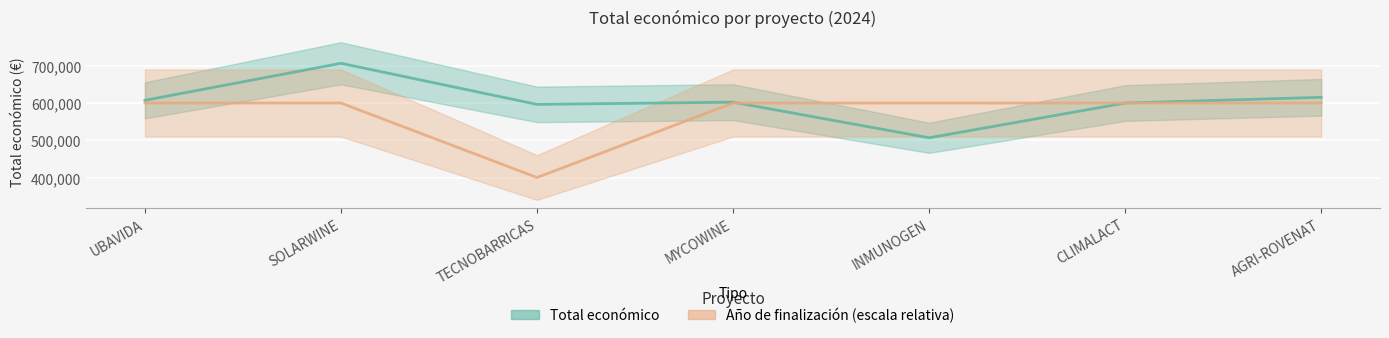

After their last crossing, which series has the higher values: Año de finalización or Total económico?

Año de finalización